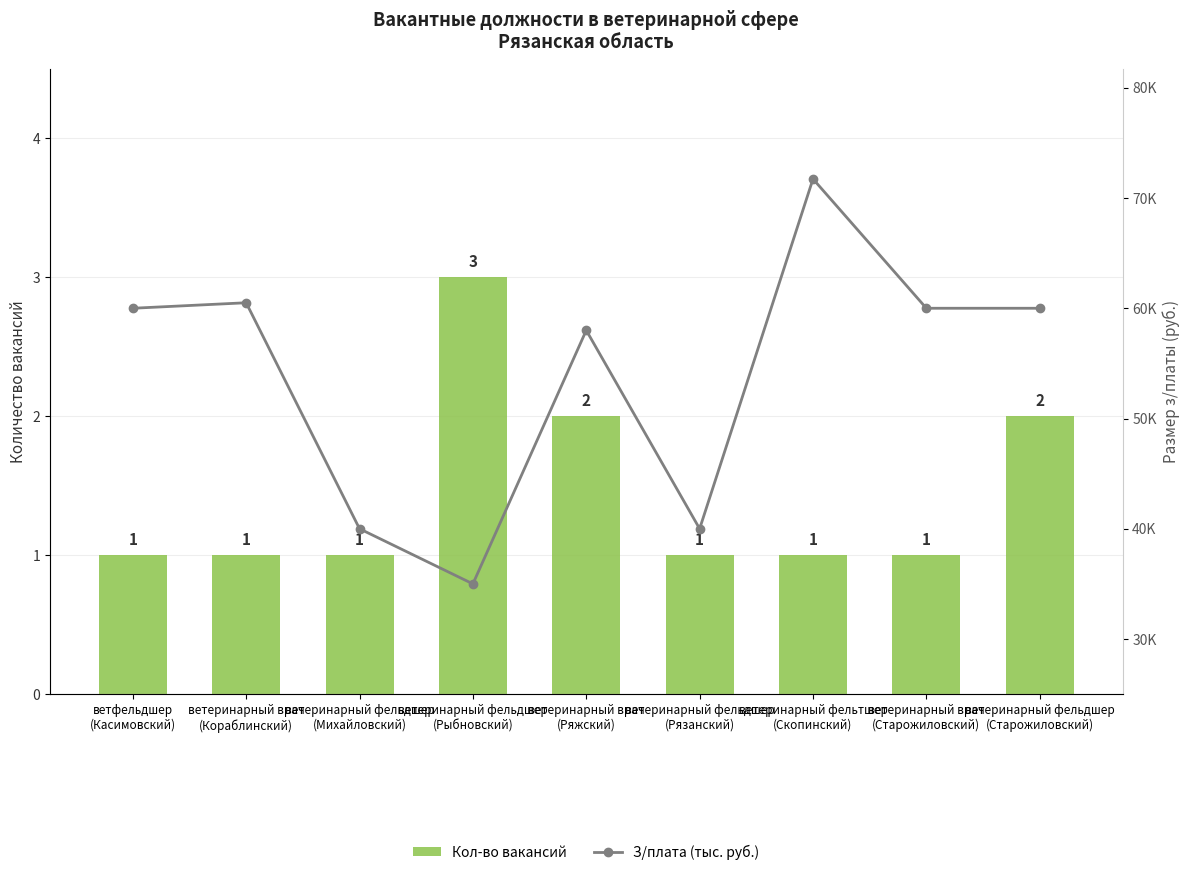

Which category has the highest value across all series?

ветеринарный фельтшер
(Скопинский)